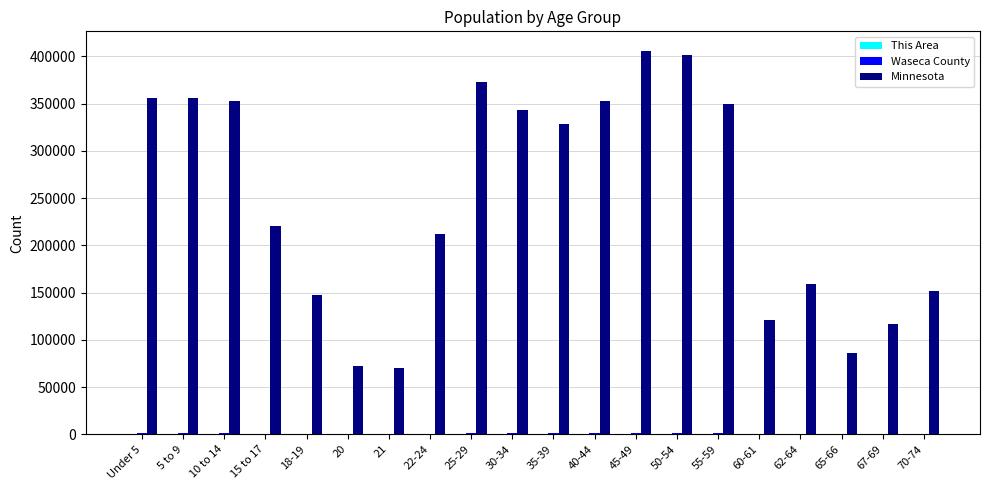

How many distinct data groups are displayed?

3